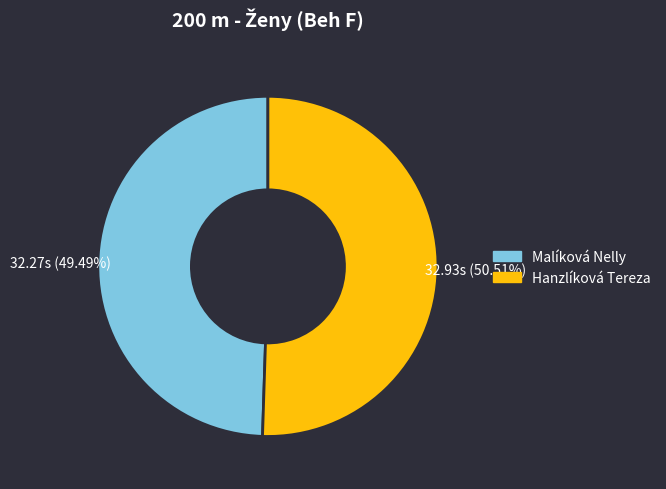

Rank the categories by value from highest to lowest.

Hanzlíková Tereza, Malíková Nelly